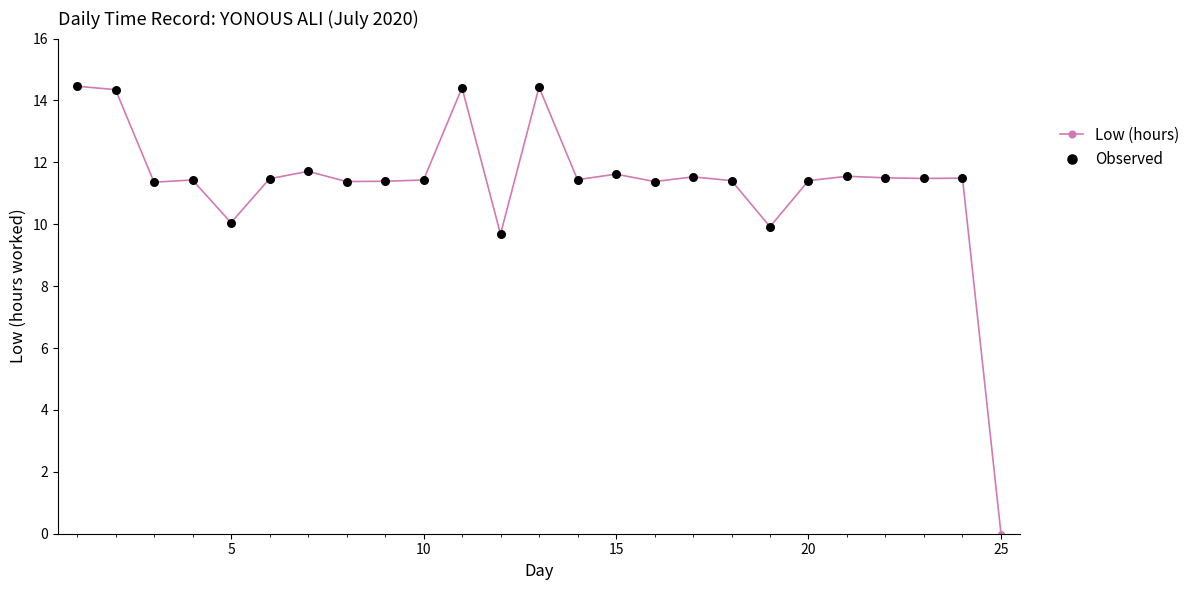

What is the difference between the maximum and minimum values?

14.5